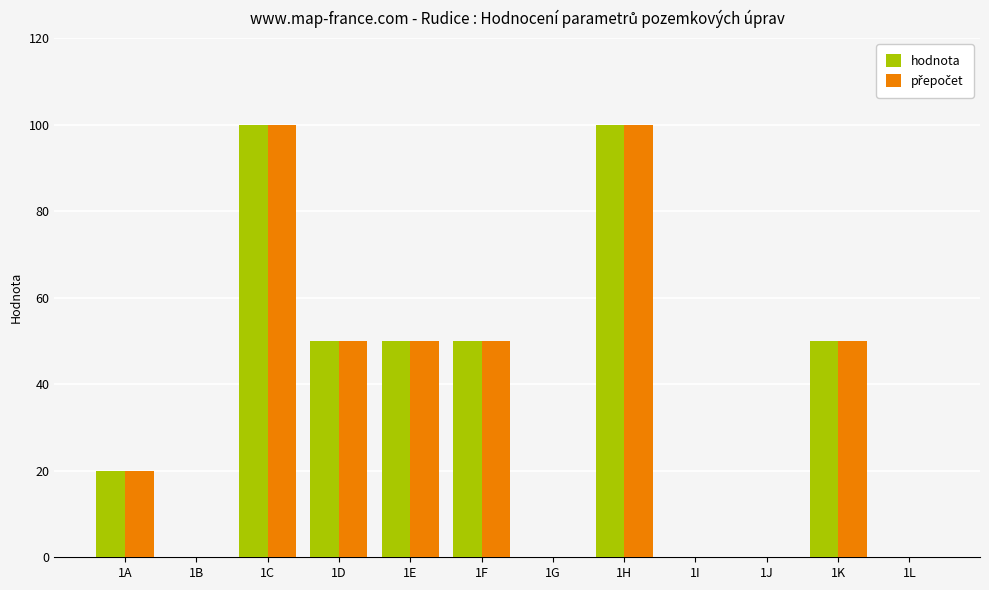

How many distinct data groups are displayed?

2